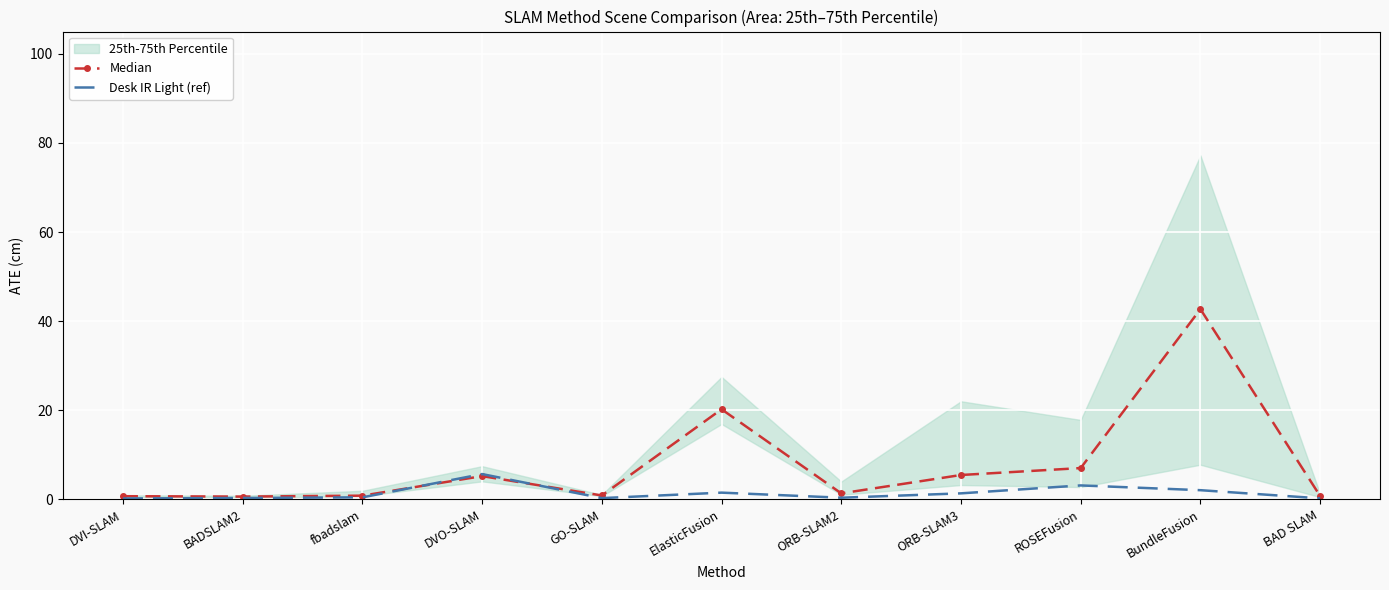

What position from the right is fbadslam?

9